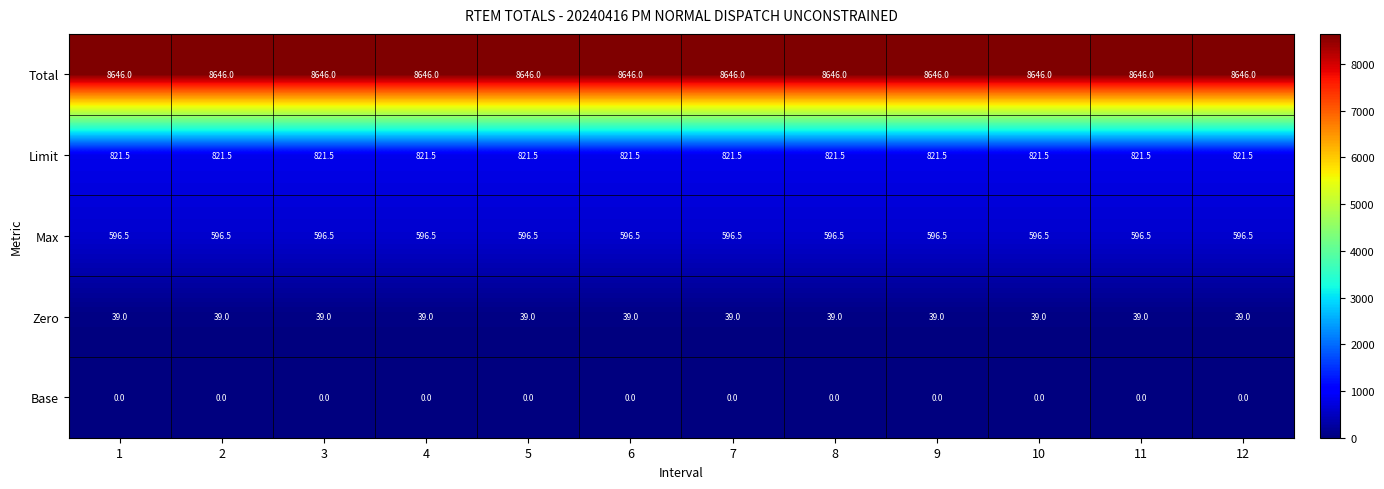

What is the maximum value for Zero?

39.0